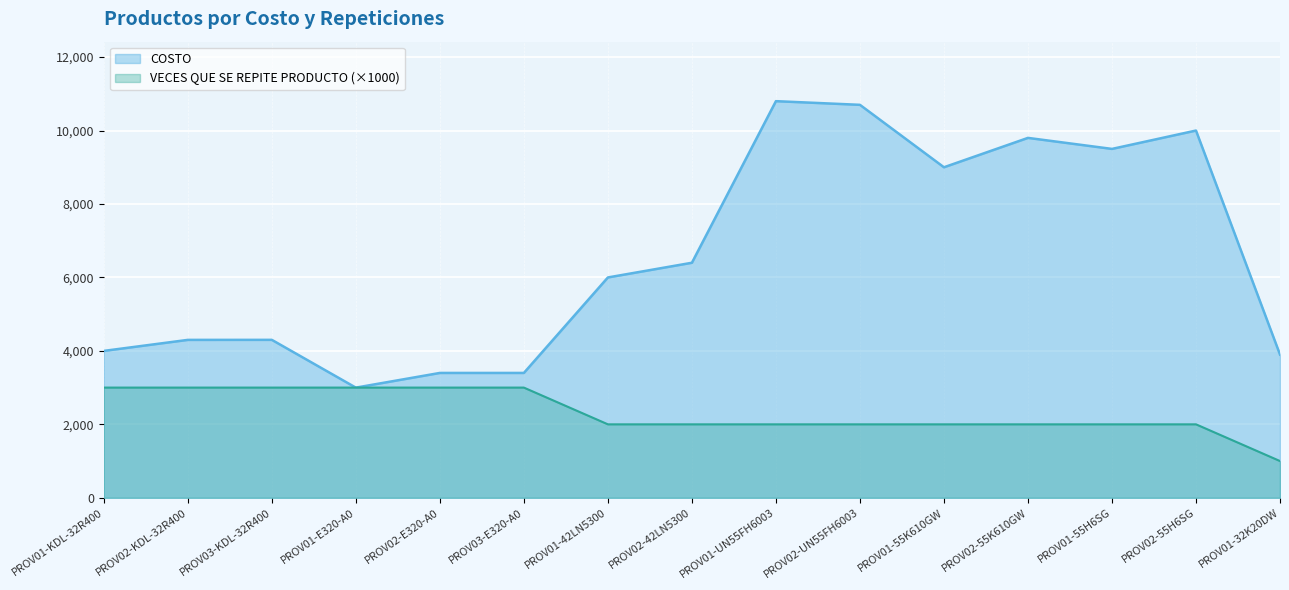

Rank the categories by COSTO value from lowest to highest.

PROV01-E320-A0, PROV02-E320-A0, PROV03-E320-A0, PROV01-32K20DW, PROV01-KDL-32R400, PROV02-KDL-32R400, PROV03-KDL-32R400, PROV01-42LN5300, PROV02-42LN5300, PROV01-55K610GW, PROV01-55H6SG, PROV02-55K610GW, PROV02-55H6SG, PROV02-UN55FH6003, PROV01-UN55FH6003